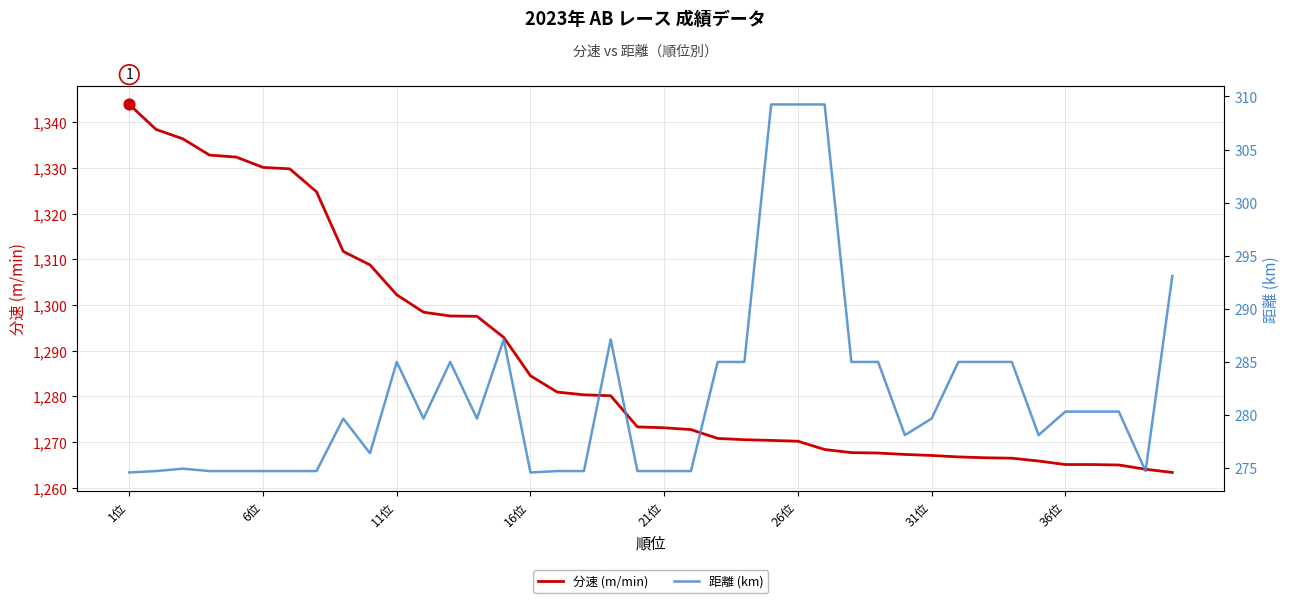

What are all the series names shown in the legend?

分速 (m/min), 距離 (km)